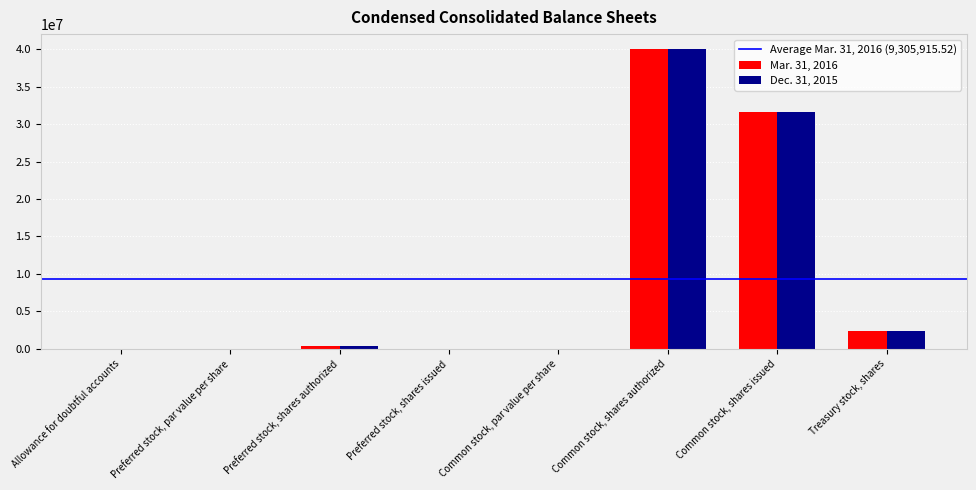

At which label does Dec. 31, 2015 reach its peak?

Common stock, shares authorized